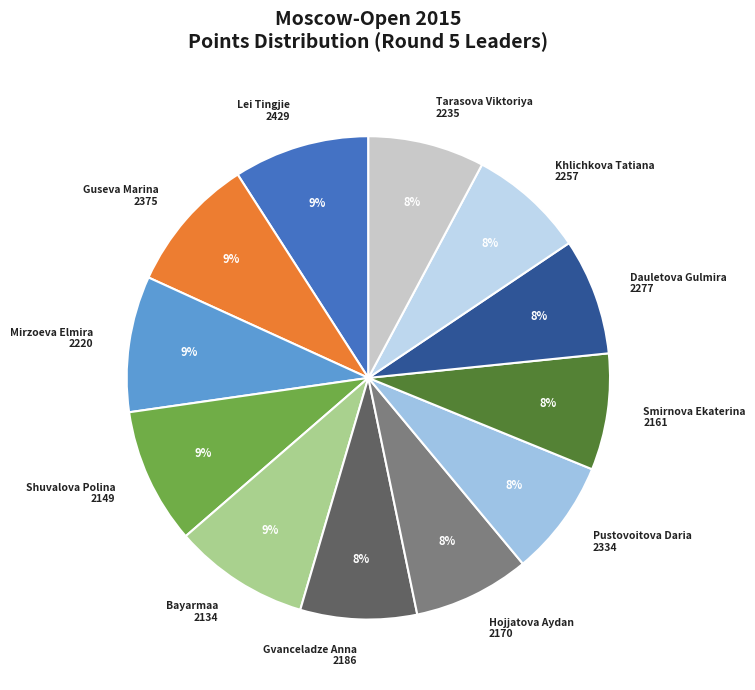

To the nearest percent, what is the difference between the largest and smallest slice percentages?

1%